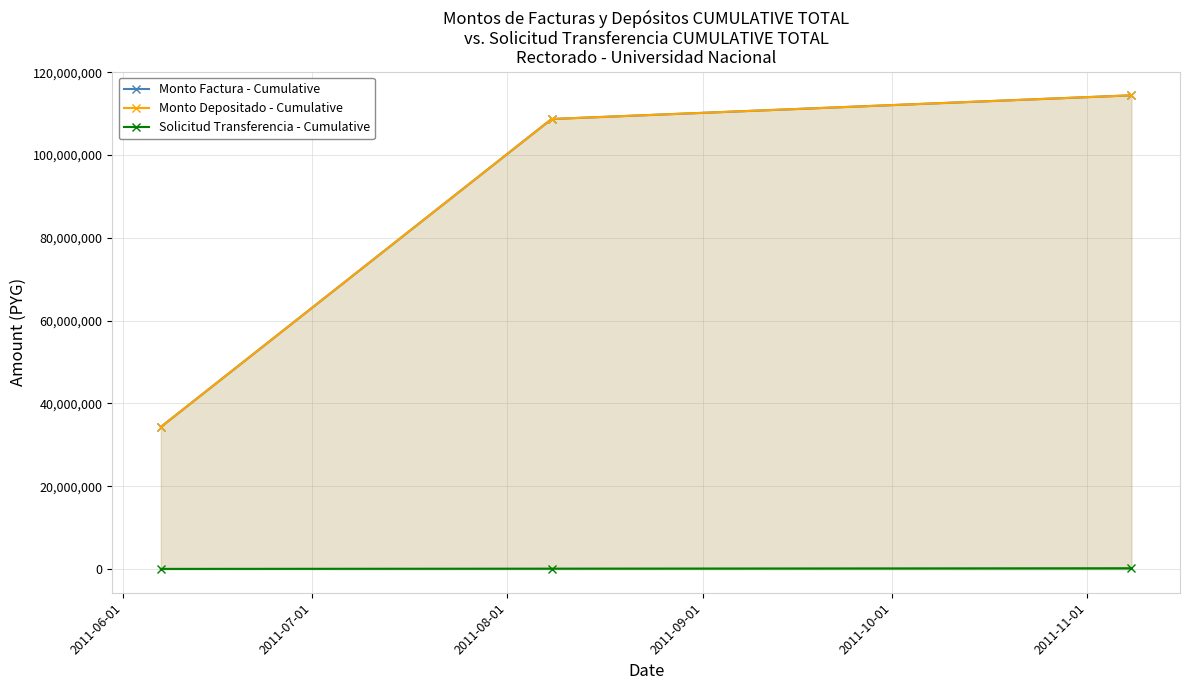

Is the value of Monto Factura - Cumulative at 2011-07-01 greater than the value of Solicitud Transferencia - Cumulative at 2011-06-01?

Yes